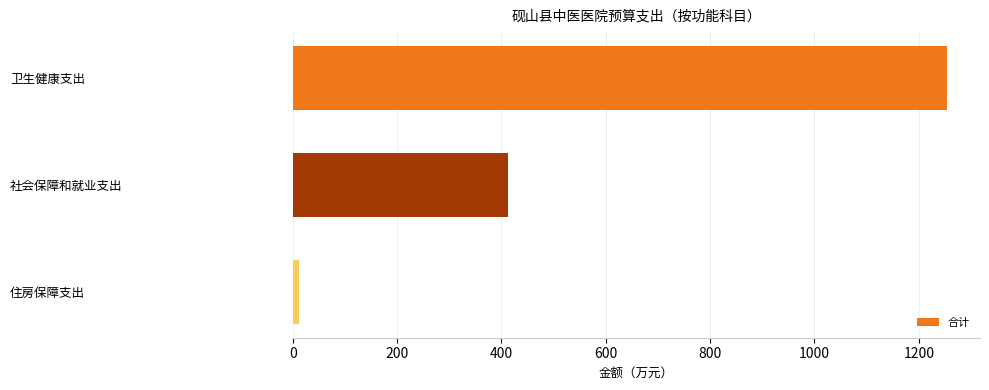

List the labels in order of value, largest first.

卫生健康支出, 社会保障和就业支出, 住房保障支出